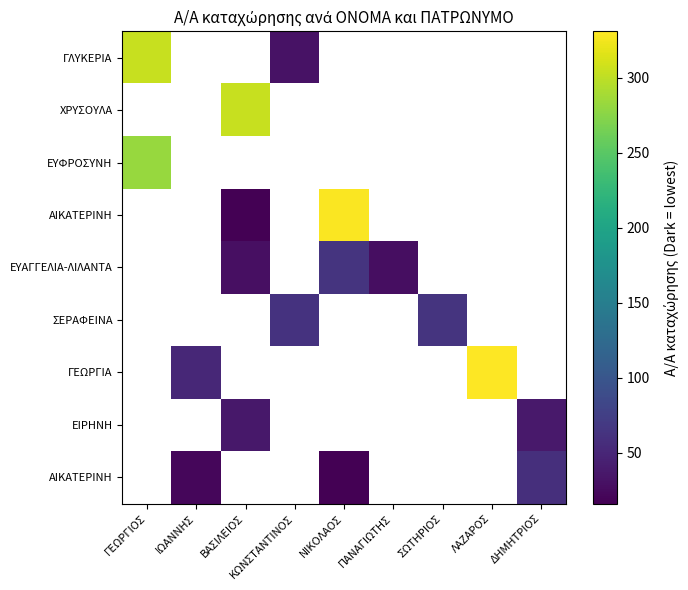

How many categories are shown in the chart?

9